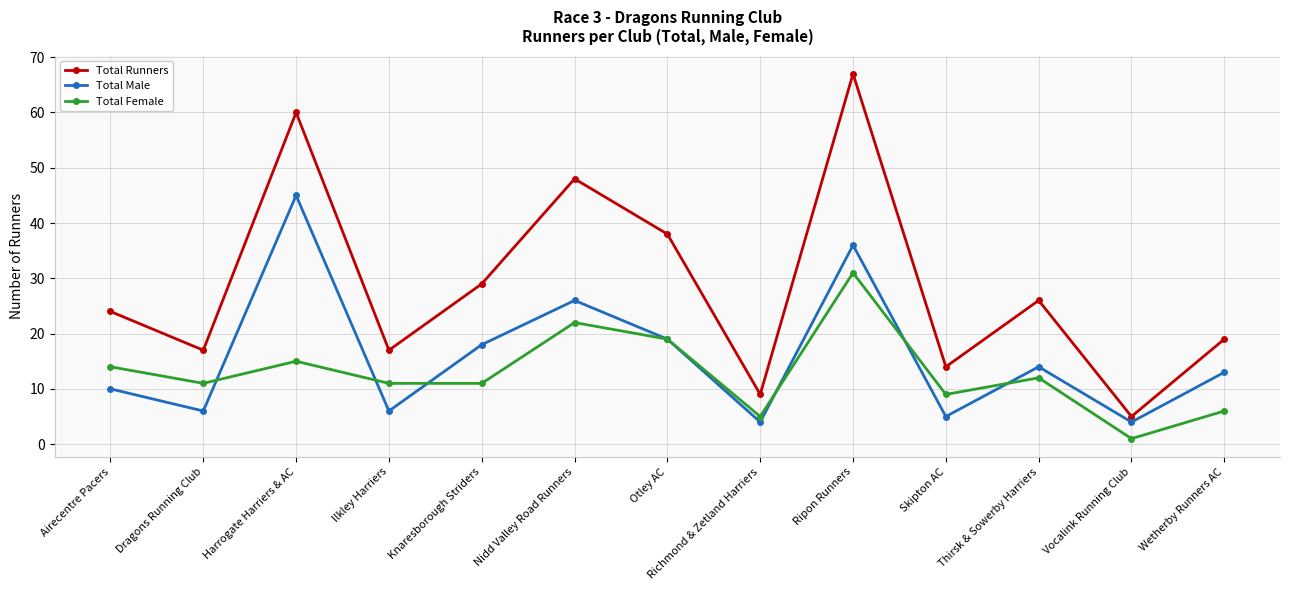

Reading left to right, transcribe all the data shown in this chart.

Total Runners: Airecentre Pacers=24	Dragons Running Club=17	Harrogate Harriers & AC=60	Ilkley Harriers=17	Knaresborough Striders=29	Nidd Valley Road Runners=48	Otley AC=38	Richmond & Zetland Harriers=9	Ripon Runners=67	Skipton AC=14	Thirsk & Sowerby Harriers=26	Vocalink Running Club=5	Wetherby Runners AC=19
Total Male: Airecentre Pacers=10	Dragons Running Club=6	Harrogate Harriers & AC=45	Ilkley Harriers=6	Knaresborough Striders=18	Nidd Valley Road Runners=26	Otley AC=19	Richmond & Zetland Harriers=4	Ripon Runners=36	Skipton AC=5	Thirsk & Sowerby Harriers=14	Vocalink Running Club=4	Wetherby Runners AC=13
Total Female: Airecentre Pacers=14	Dragons Running Club=11	Harrogate Harriers & AC=15	Ilkley Harriers=11	Knaresborough Striders=11	Nidd Valley Road Runners=22	Otley AC=19	Richmond & Zetland Harriers=5	Ripon Runners=31	Skipton AC=9	Thirsk & Sowerby Harriers=12	Vocalink Running Club=1	Wetherby Runners AC=6